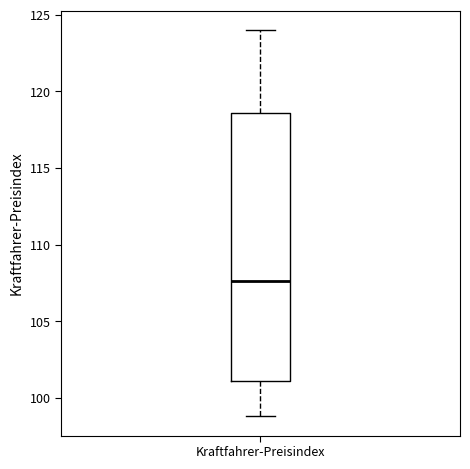

Read this box plot against the y-axis: the position of the median line, the range covered by the box, and the ends of both whiskers. The values are not printed on the chart, so give them approximately, as read against the axis.

median 107.5, box 101.0 to 118.5, whiskers 99.0 to 124.0